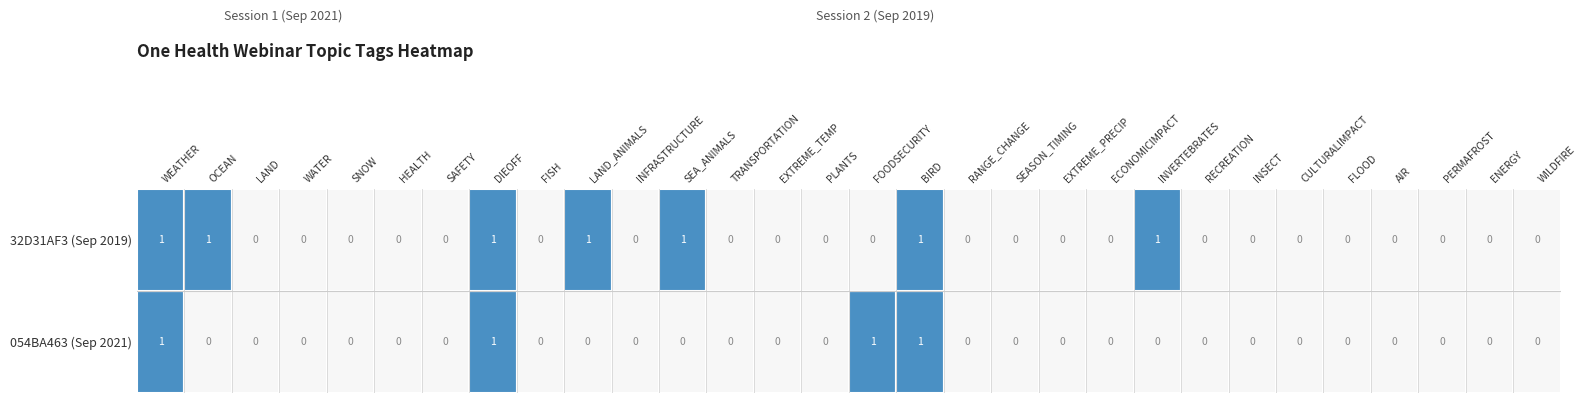

Rank the series at LAND from lowest to highest value.

054BA463 (Sep 2021), 32D31AF3 (Sep 2019)